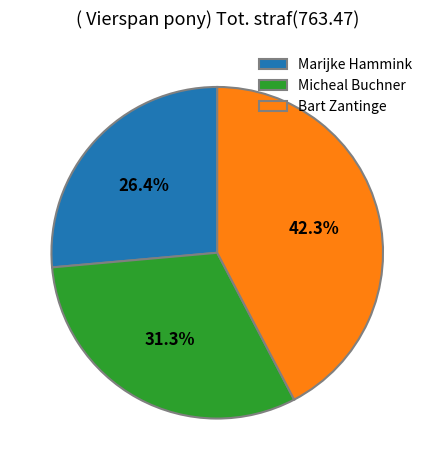

Which slice is the largest?

Bart Zantinge